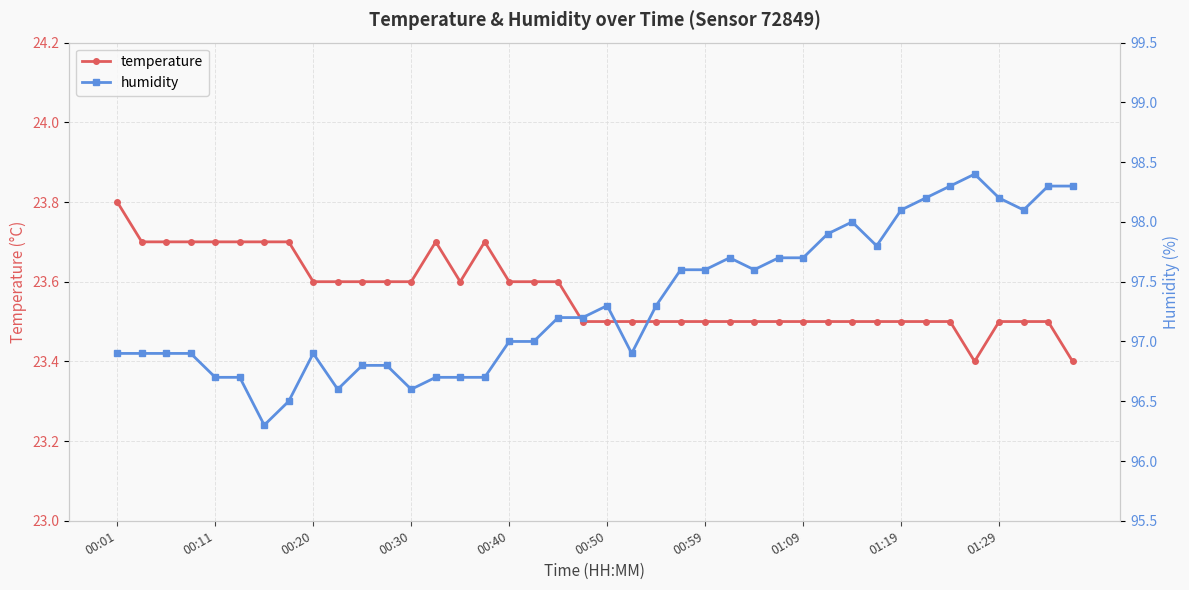

Reading right to left, what are all the values shown in this chart?

temperature: 23.4	23.5	23.5	23.5	23.4	23.5	23.5	23.5	23.5	23.5	23.5	23.5	23.5	23.5	23.5	23.5	23.5	23.5	23.5	23.5	23.5	23.6	23.6	23.6	23.7	23.6	23.7	23.6	23.6	23.6	23.6	23.6	23.7	23.7	23.7	23.7	23.7	23.7	23.7	23.8
humidity: 98.3	98.3	98.1	98.2	98.4	98.3	98.2	98.1	97.8	98.0	97.9	97.7	97.7	97.6	97.7	97.6	97.6	97.3	96.9	97.3	97.2	97.2	97.0	97.0	96.7	96.7	96.7	96.6	96.8	96.8	96.6	96.9	96.5	96.3	96.7	96.7	96.9	96.9	96.9	96.9